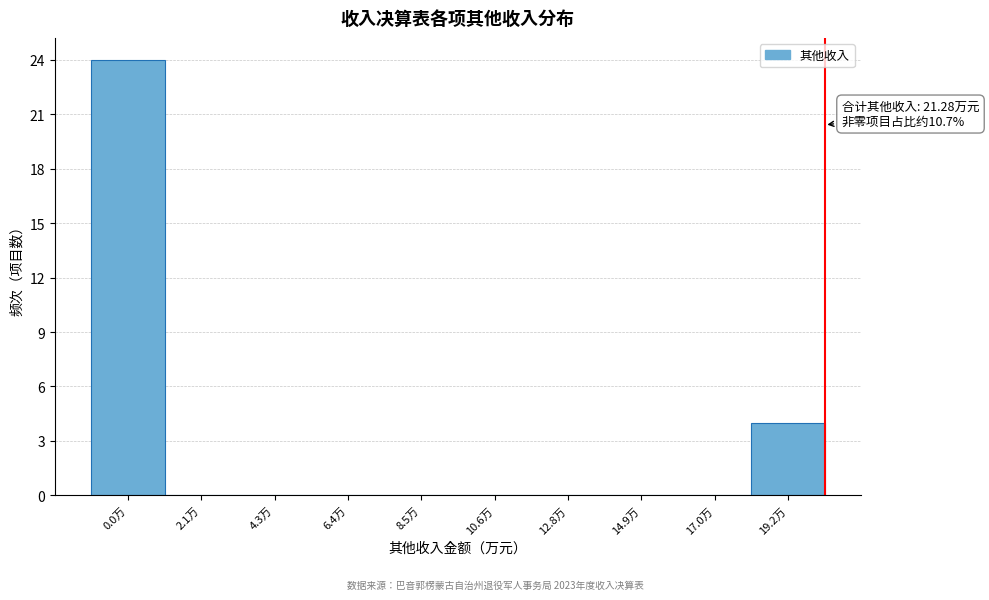

Reading left to right, list all the values displayed in this chart.

0.0万=24	2.1万=0	4.3万=0	6.4万=0	8.5万=0	10.6万=0	12.8万=0	14.9万=0	17.0万=0	19.2万=4